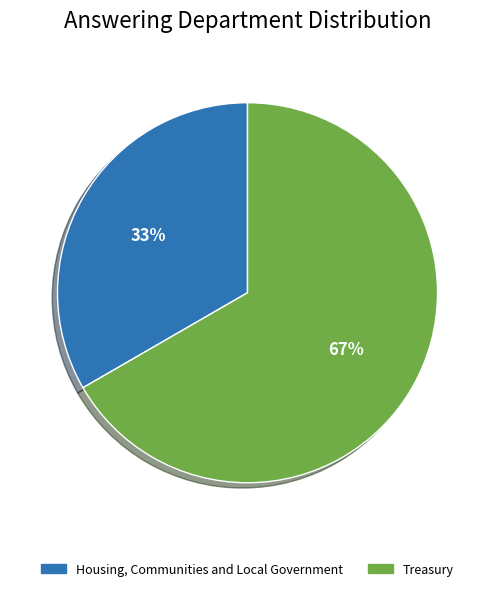

To the nearest percent, what percentage of the pie is Housing, Communities and Local Government?

33%